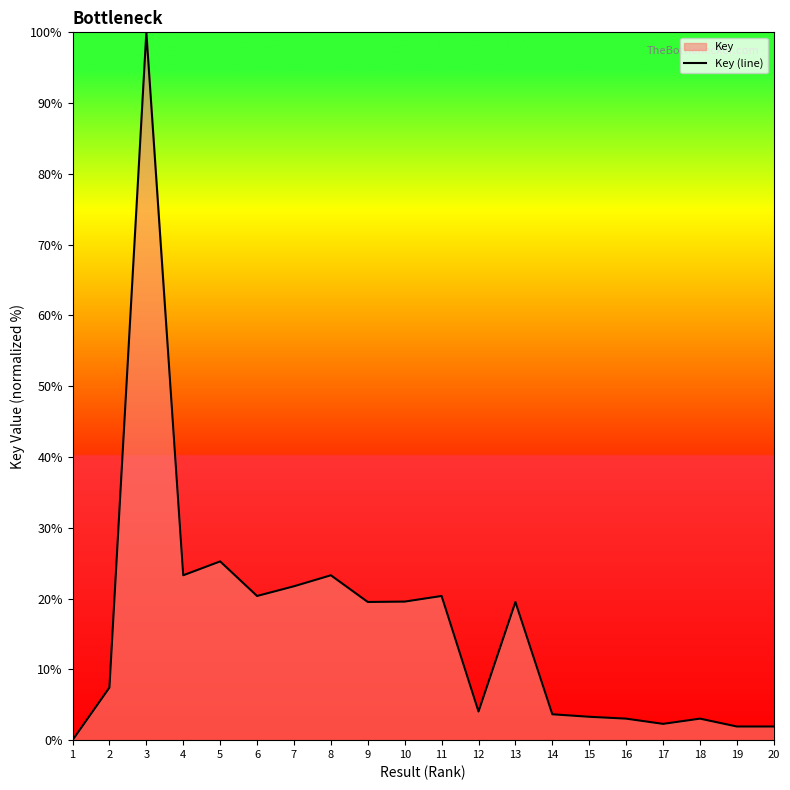

What is the difference between the second highest and second lowest values?

23.3